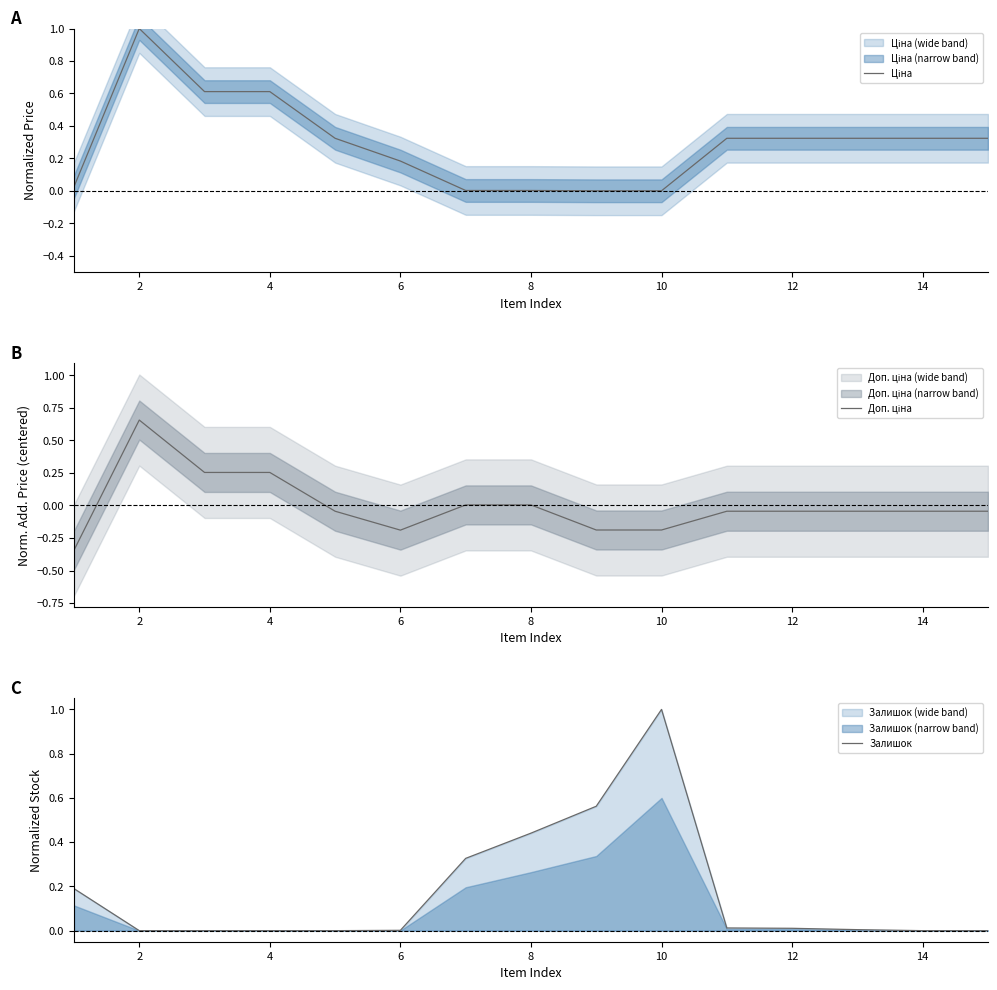

At which category does the chart reach its peak across all series?

2